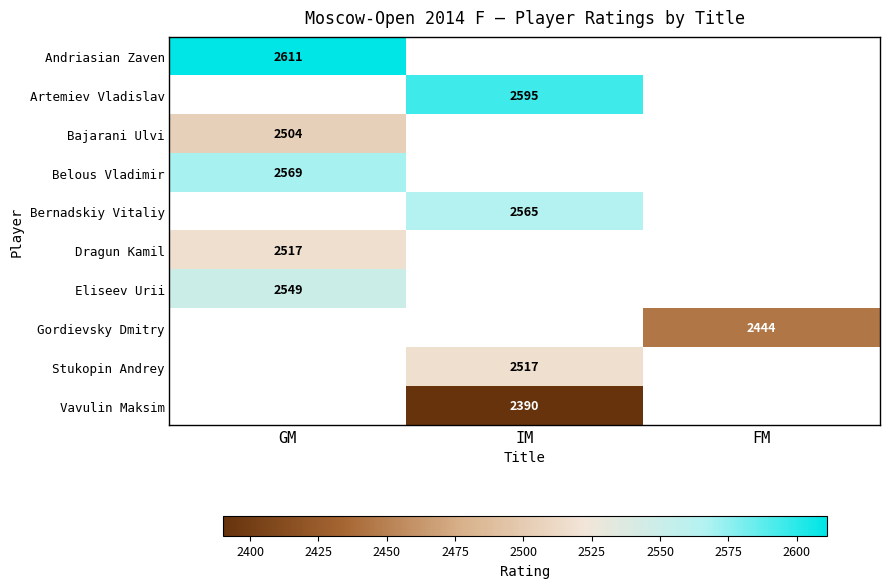

The Eliseev Urii series shows 2549 at GM. True or false?

True